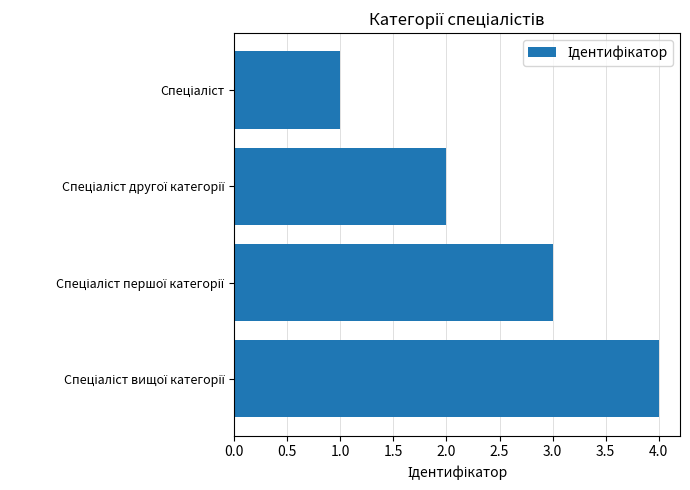

How many data points are less than 3?

2